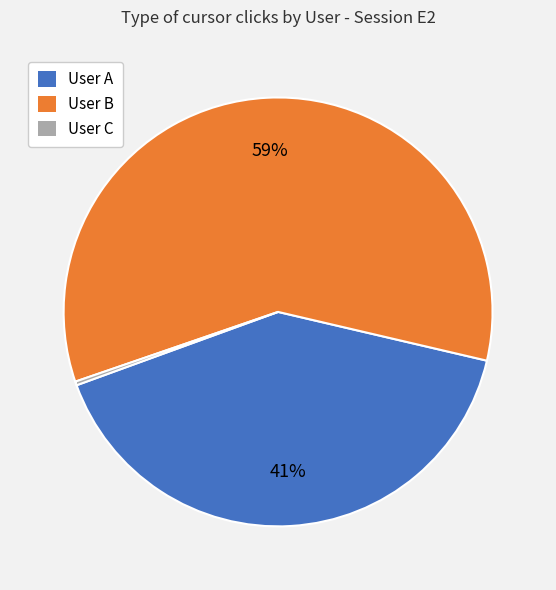

How many slices are in this pie chart?

3